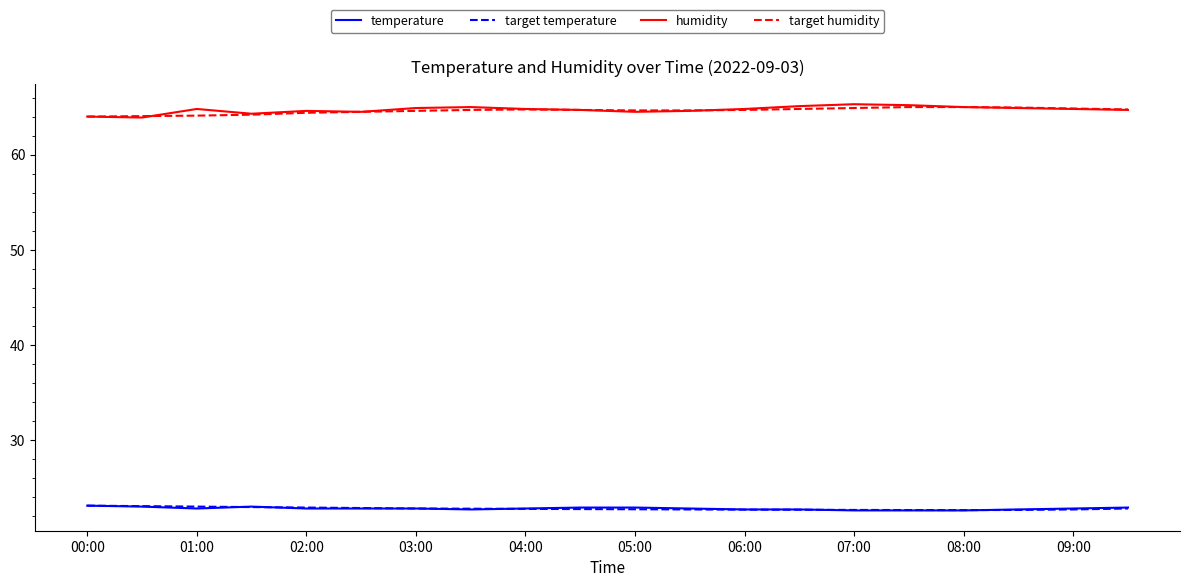

True or false: temperature and humidity cross at least once.

False